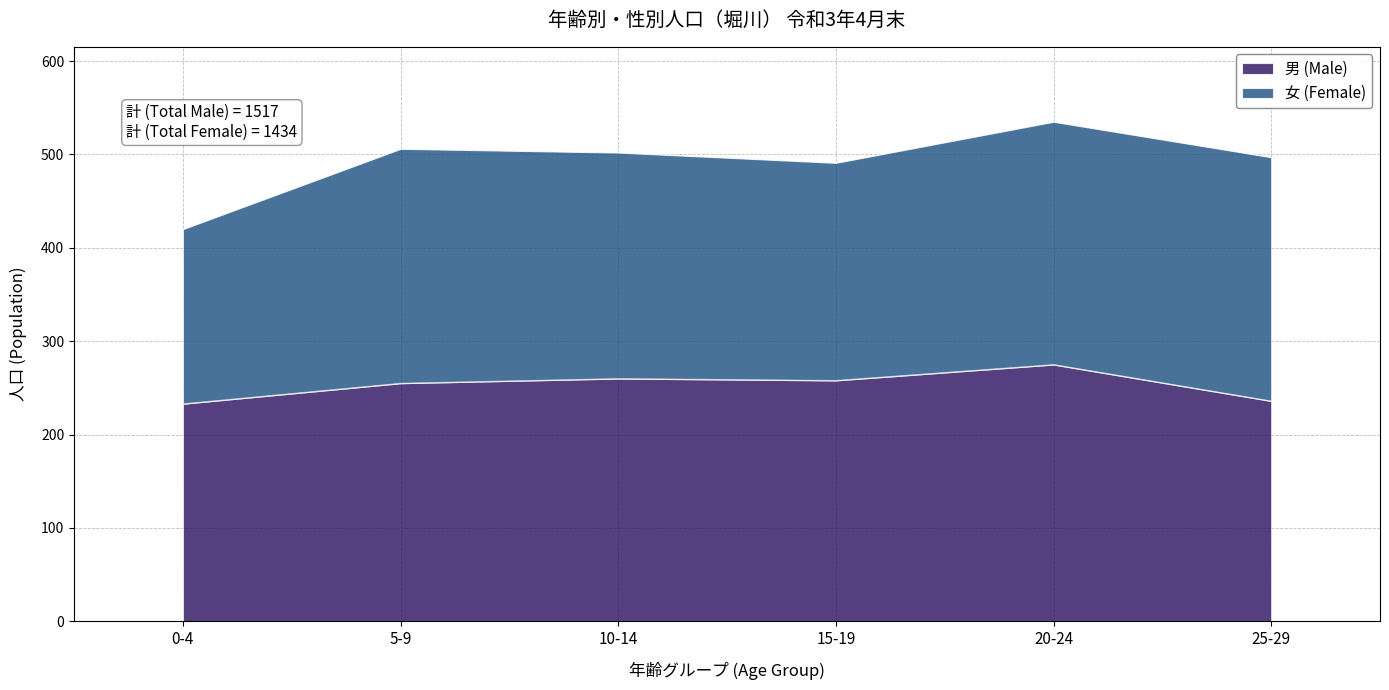

The 男 (Male) series shows 368 at 20-24. True or false?

False